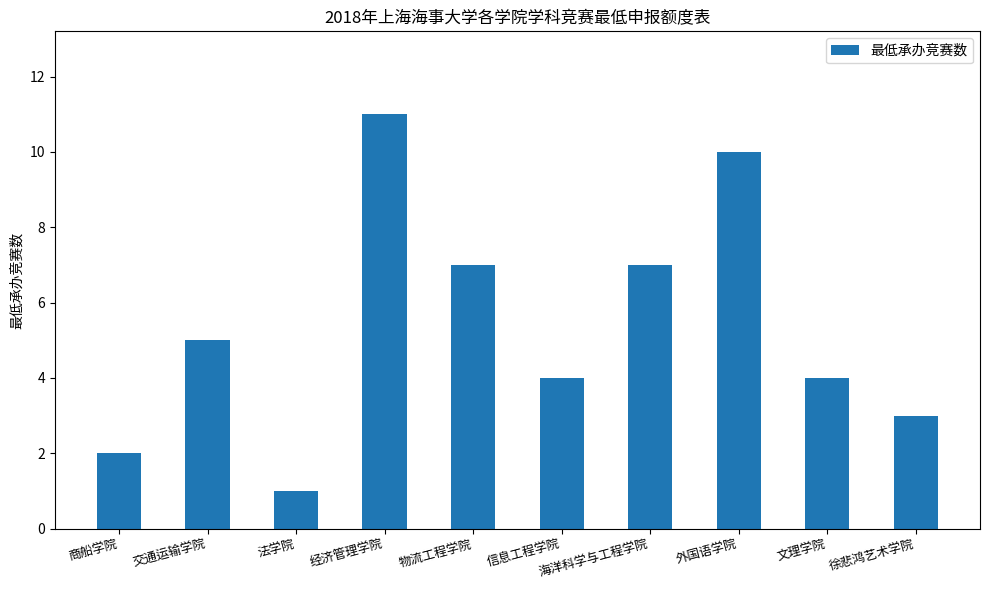

Does the chart contain any negative values?

No